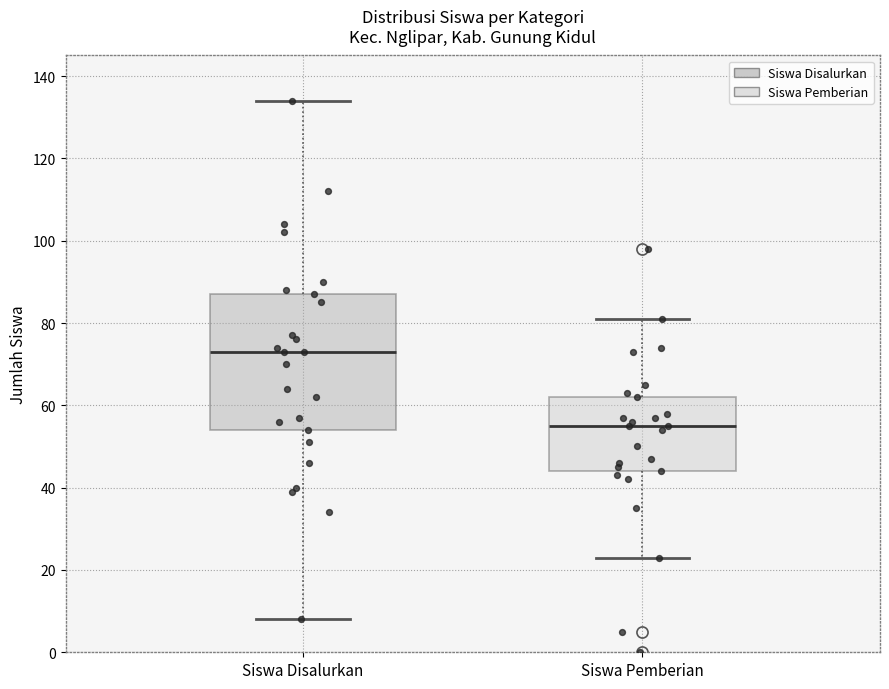

Reading left to right, read every box against the y-axis: the position of its median line, the range the box covers, and the ends of its whiskers. The values are not printed on the chart, so give them approximately, as read against the axis.

Siswa Disalurkan: median 74, box 54 to 88, whiskers 8 to 134
Siswa Pemberian: median 56, box 44 to 62, whiskers 24 to 82